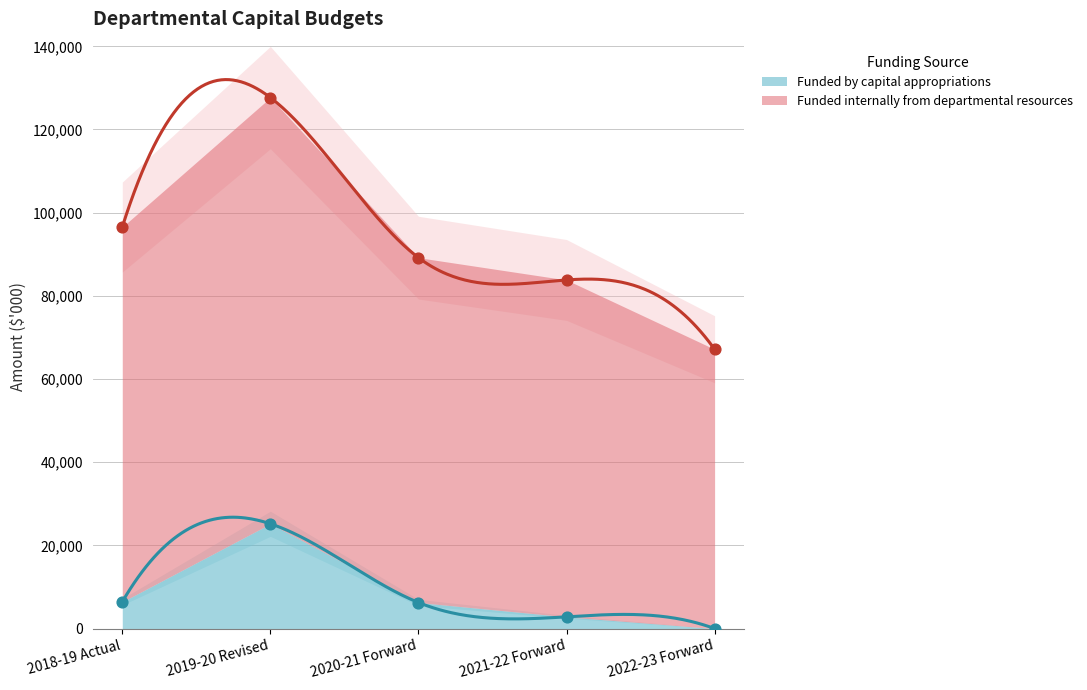

Which series has the widest spread of Y values?

Funded internally from departmental resources